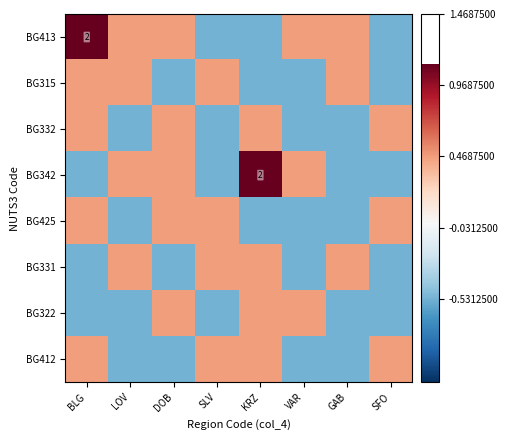

List the labels in order of BG413 value, largest first.

BLG, LOV, DOB, VAR, GAB, SLV, KRZ, SFO